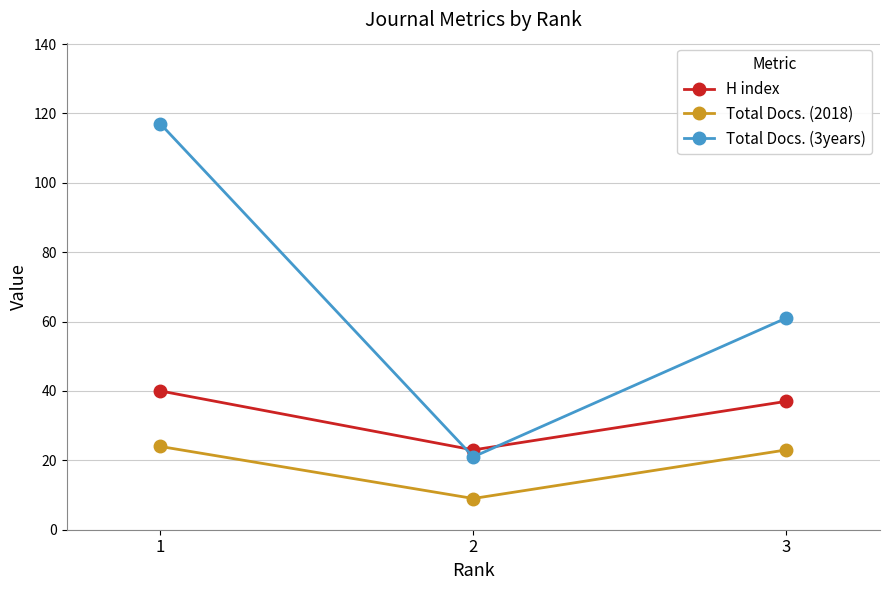

The value of Total Docs. (2018) at 3 is 23. True or false?

True